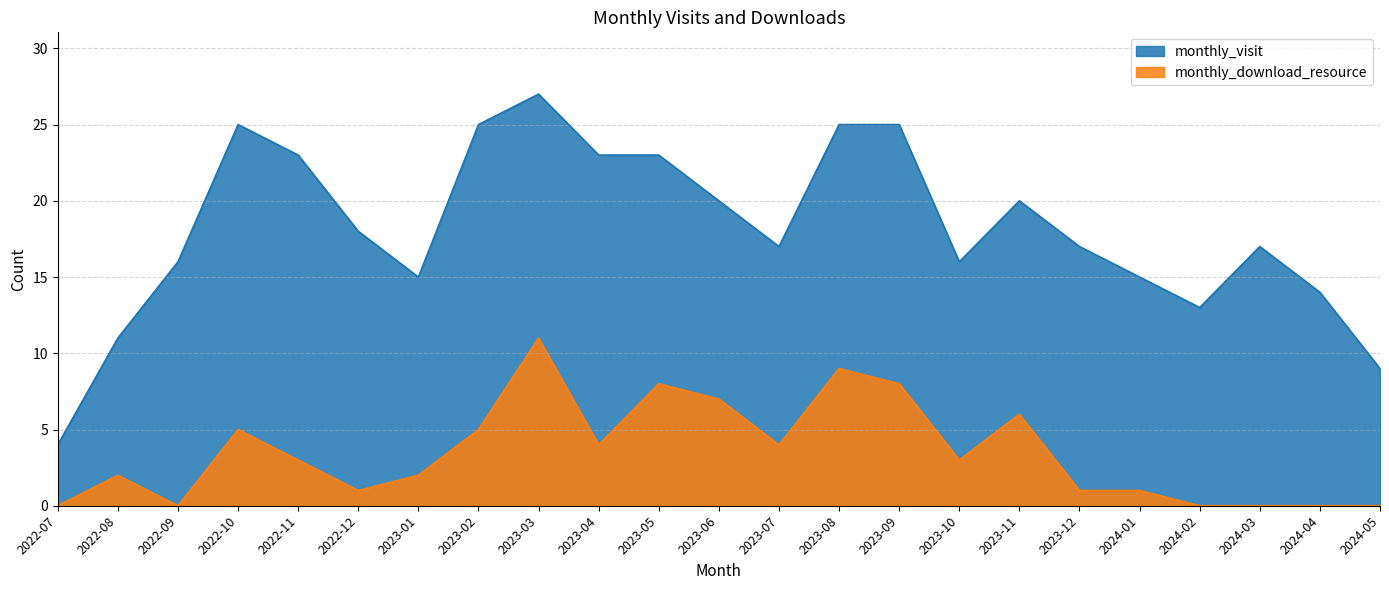

What are all the series names shown in the legend?

monthly_visit, monthly_download_resource